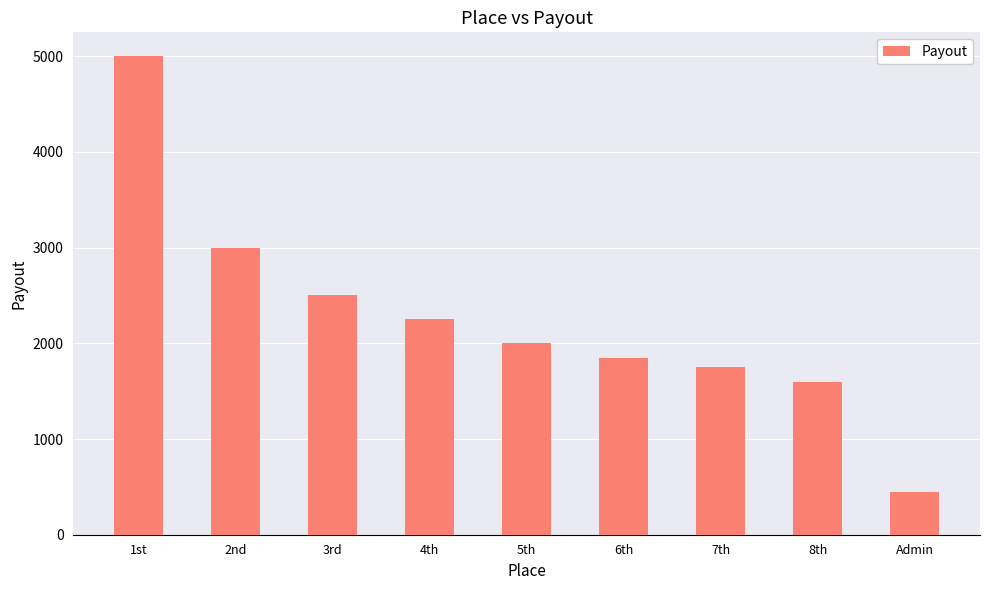

Reading left to right, transcribe all the data shown in this chart.

1st=5000	2nd=3000	3rd=2500	4th=2250	5th=2000	6th=1850	7th=1750	8th=1600	Admin=450